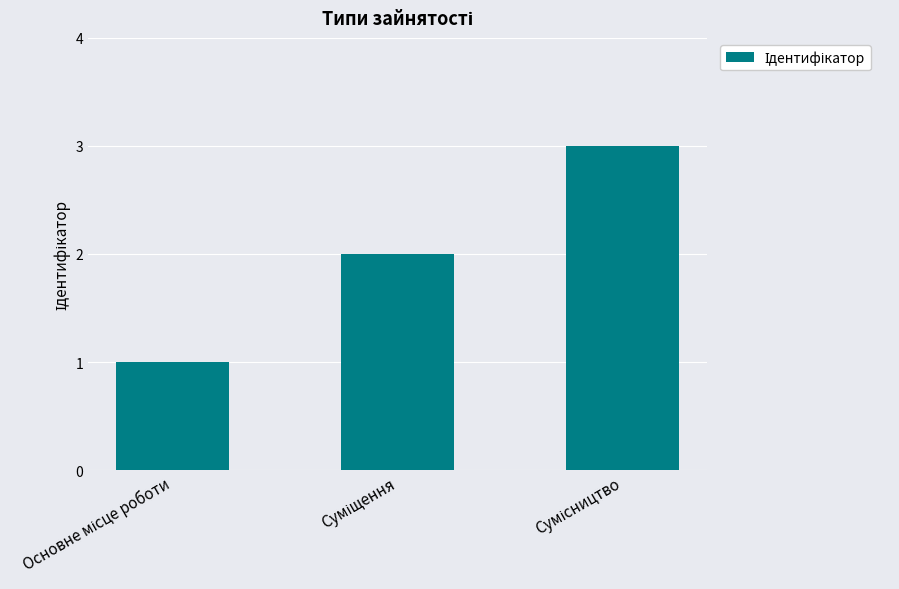

Does the chart contain stacked bars?

No